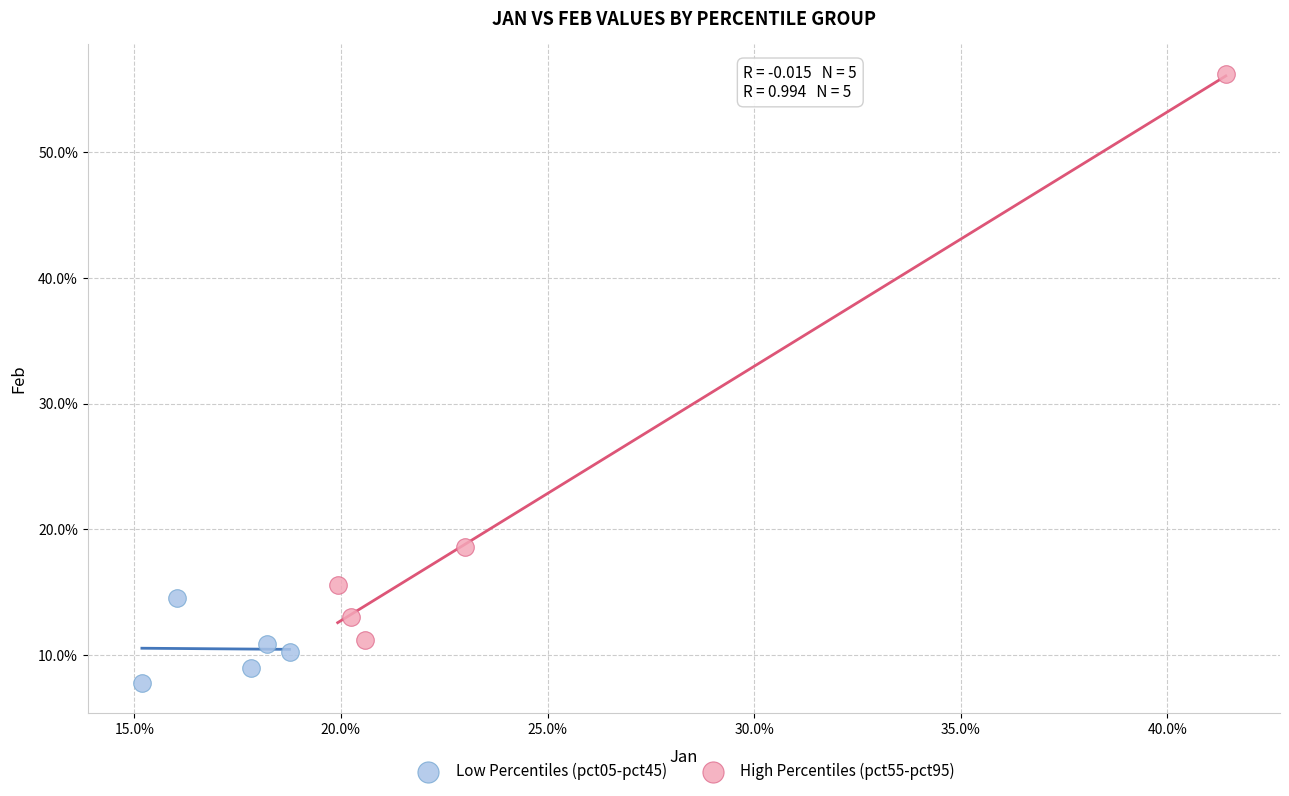

Which series reaches the maximum Y coordinate?

High Percentiles (pct55-pct95)